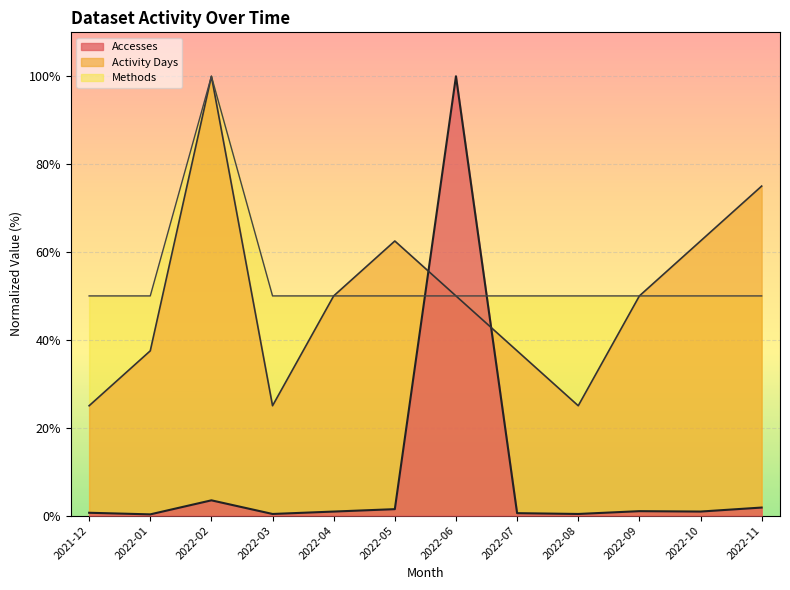

How many values in the Activity Days series exceed 50?

4